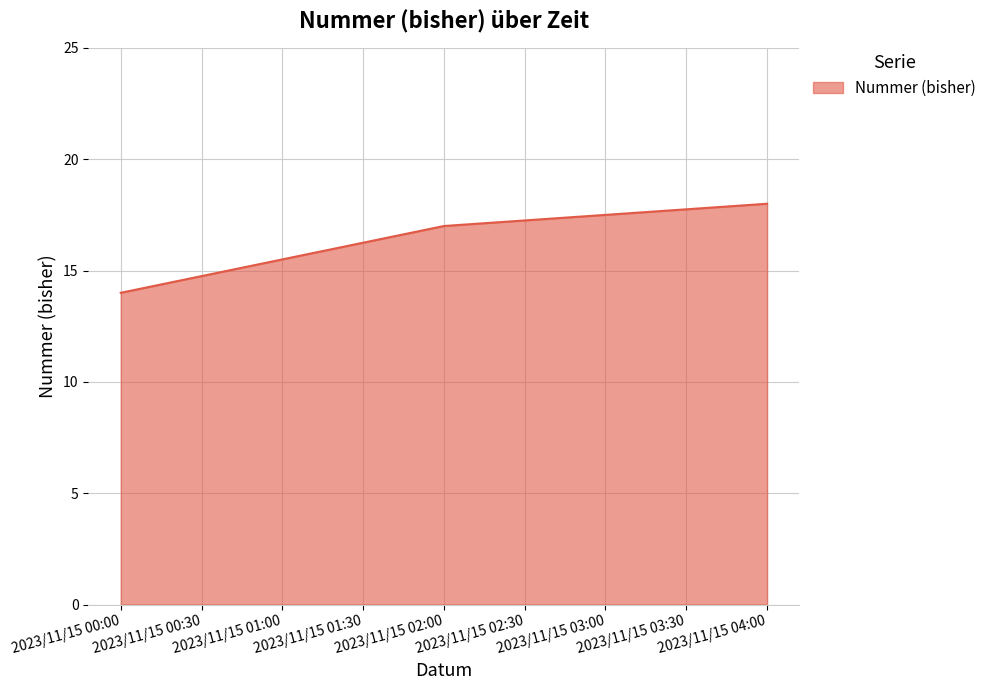

What is the approximate value at 2023/11/15 02:00?

17